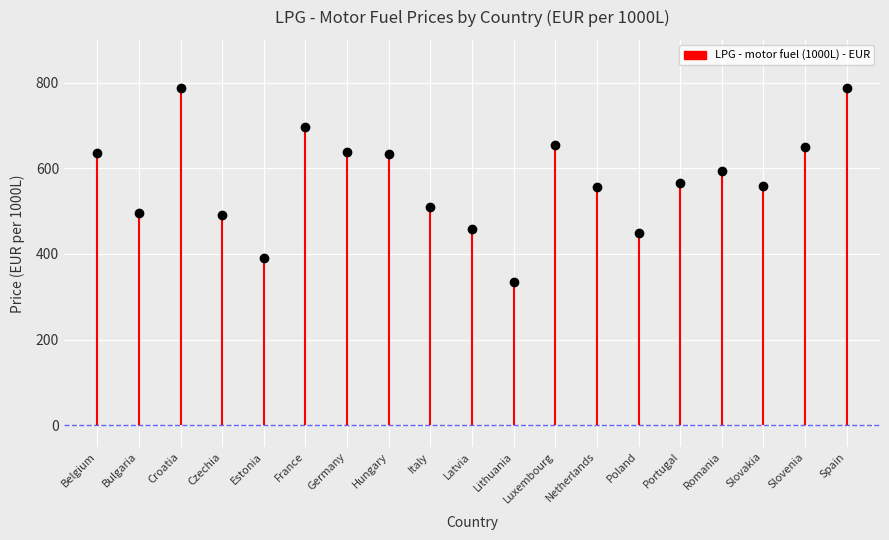

What is the value of the 15th point from the left?

565.5